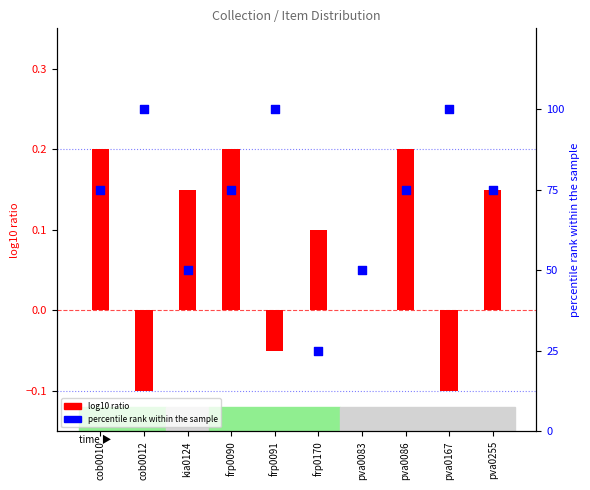

Which series has the largest total across all categories?

percentile rank within the sample